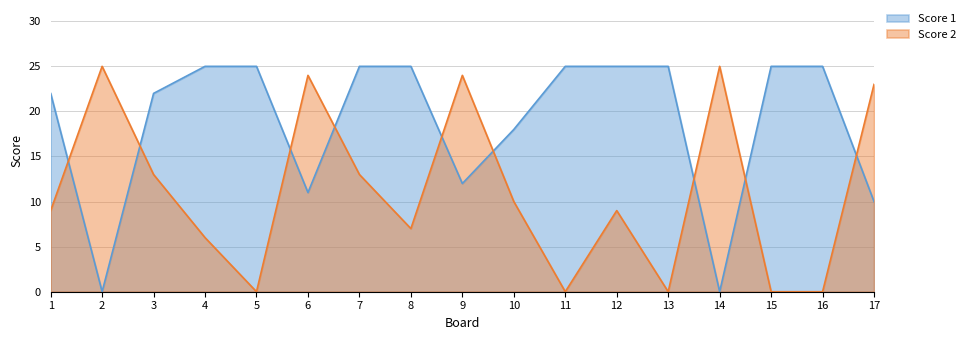

Does the chart display data point markers on the line(s)?

No